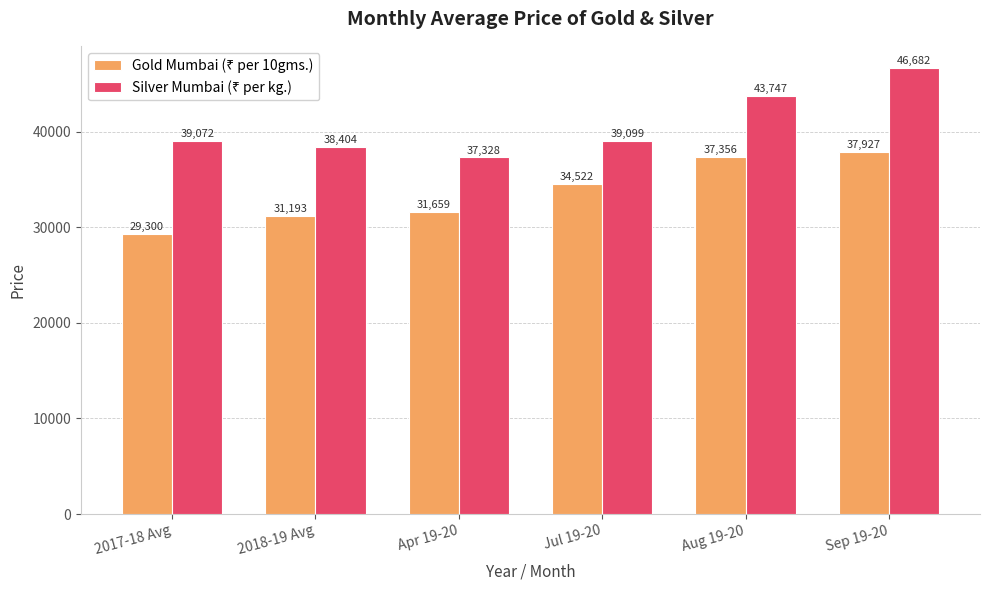

What is the minimum value shown in the chart?

29300.1